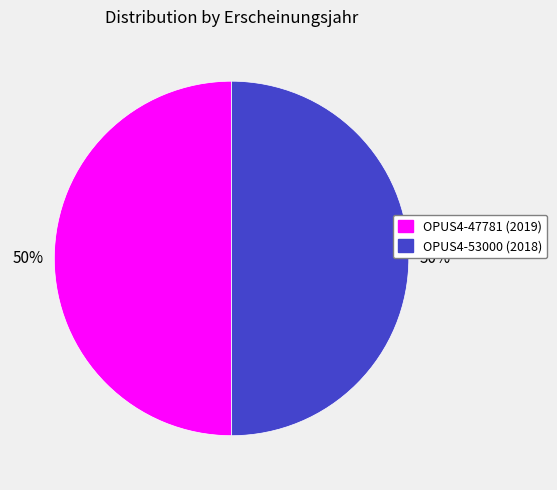

To the nearest percent, what is the average slice percentage?

50%